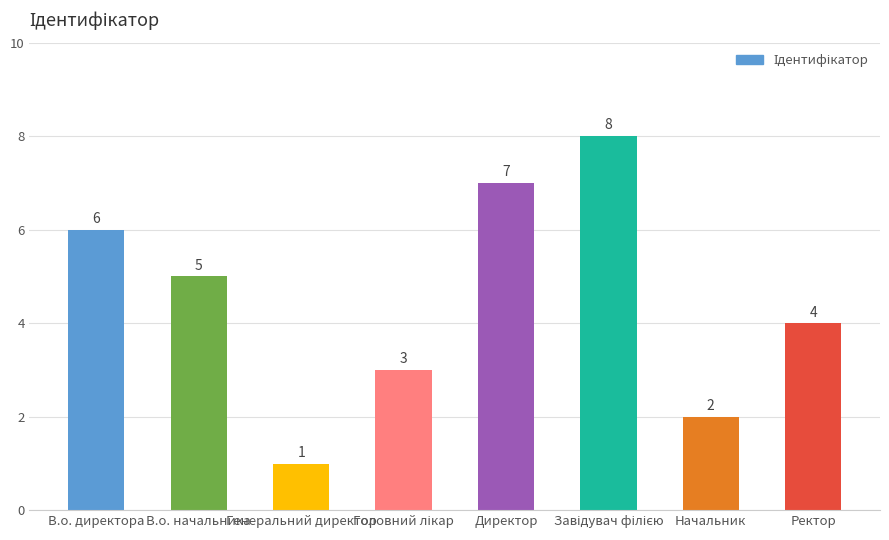

Reading left to right, what are all the values shown in this chart?

6	5	1	3	7	8	2	4